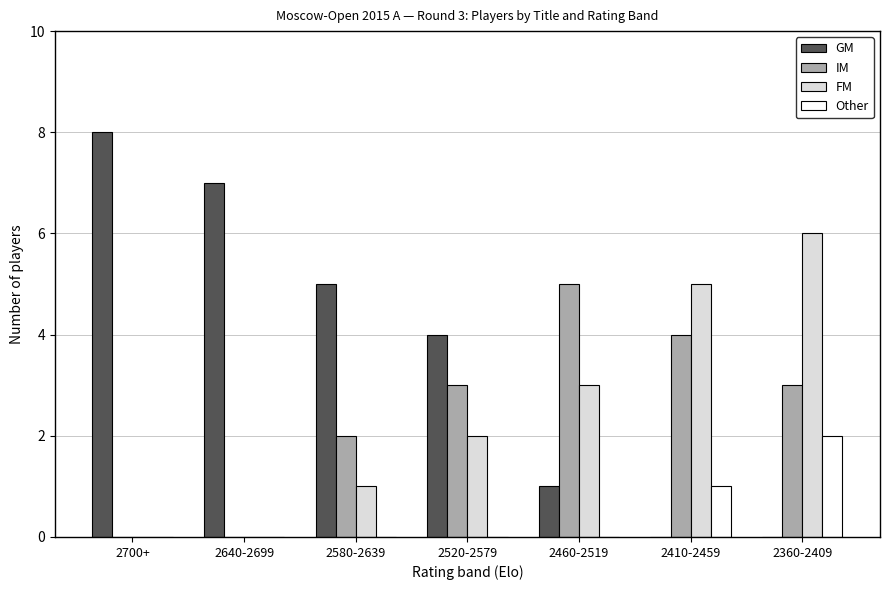

True or false: GM has a value of 1 at 2460-2519.

True